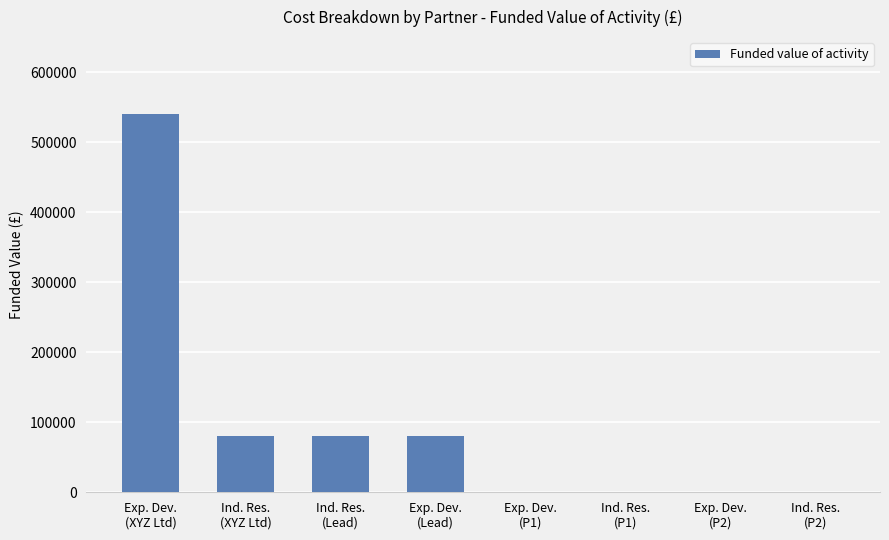

Count the number of categories in the chart.

8